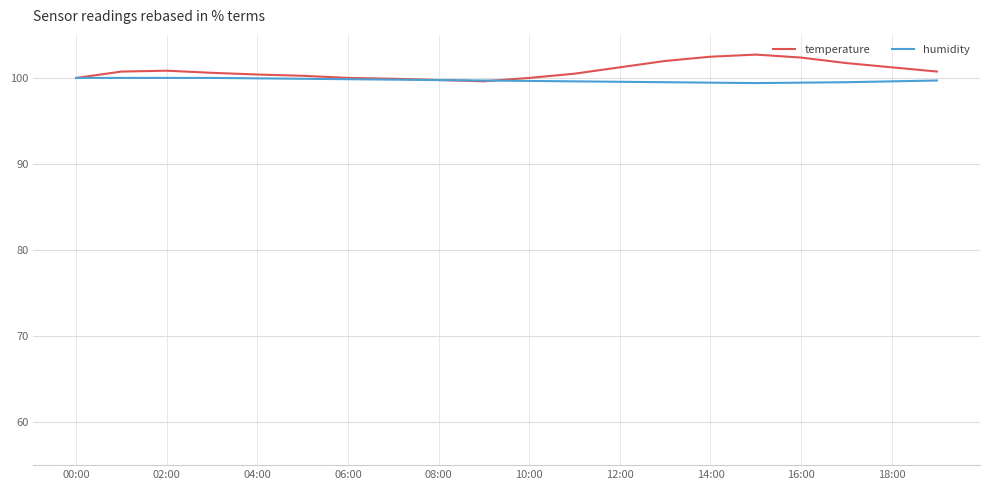

Does the chart display data point markers on the line(s)?

No